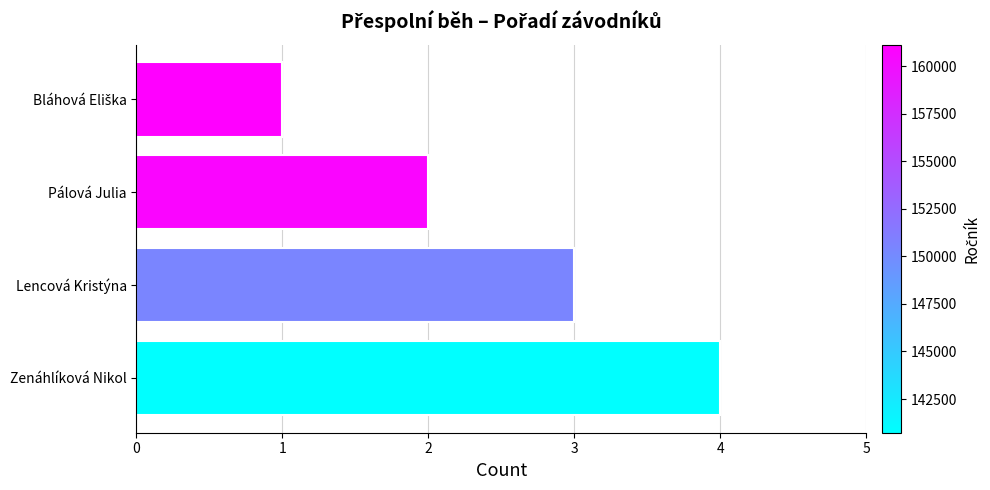

Is it true that the value at Zenáhlíková Nikol is 2?

False